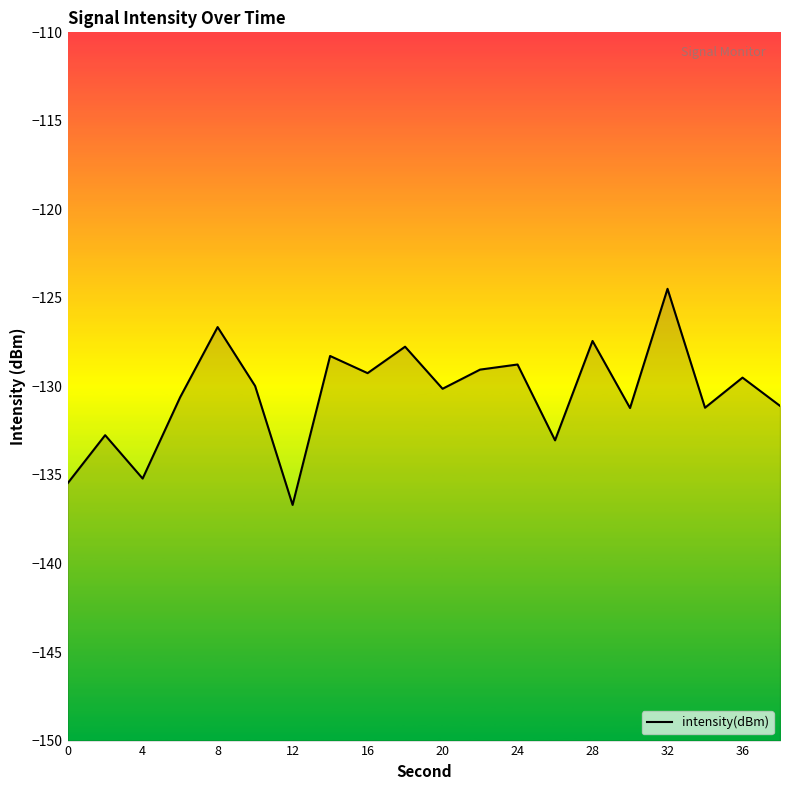

What is the minimum value shown in the chart?

-136.7